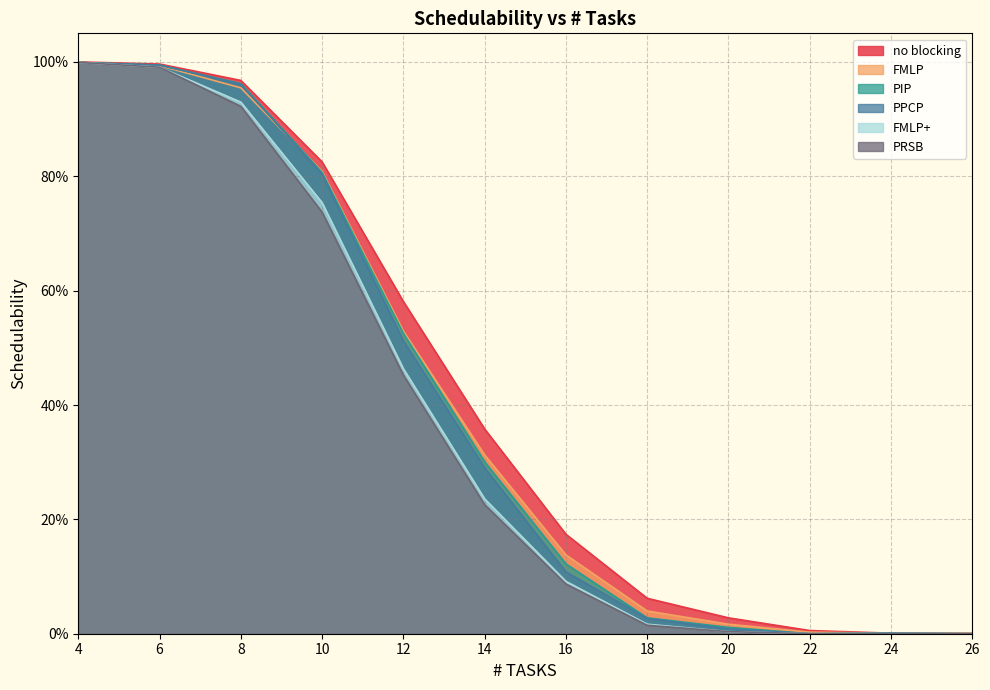

What are all the series names shown in the legend?

no blocking, FMLP, PIP, PPCP, FMLP+, PRSB